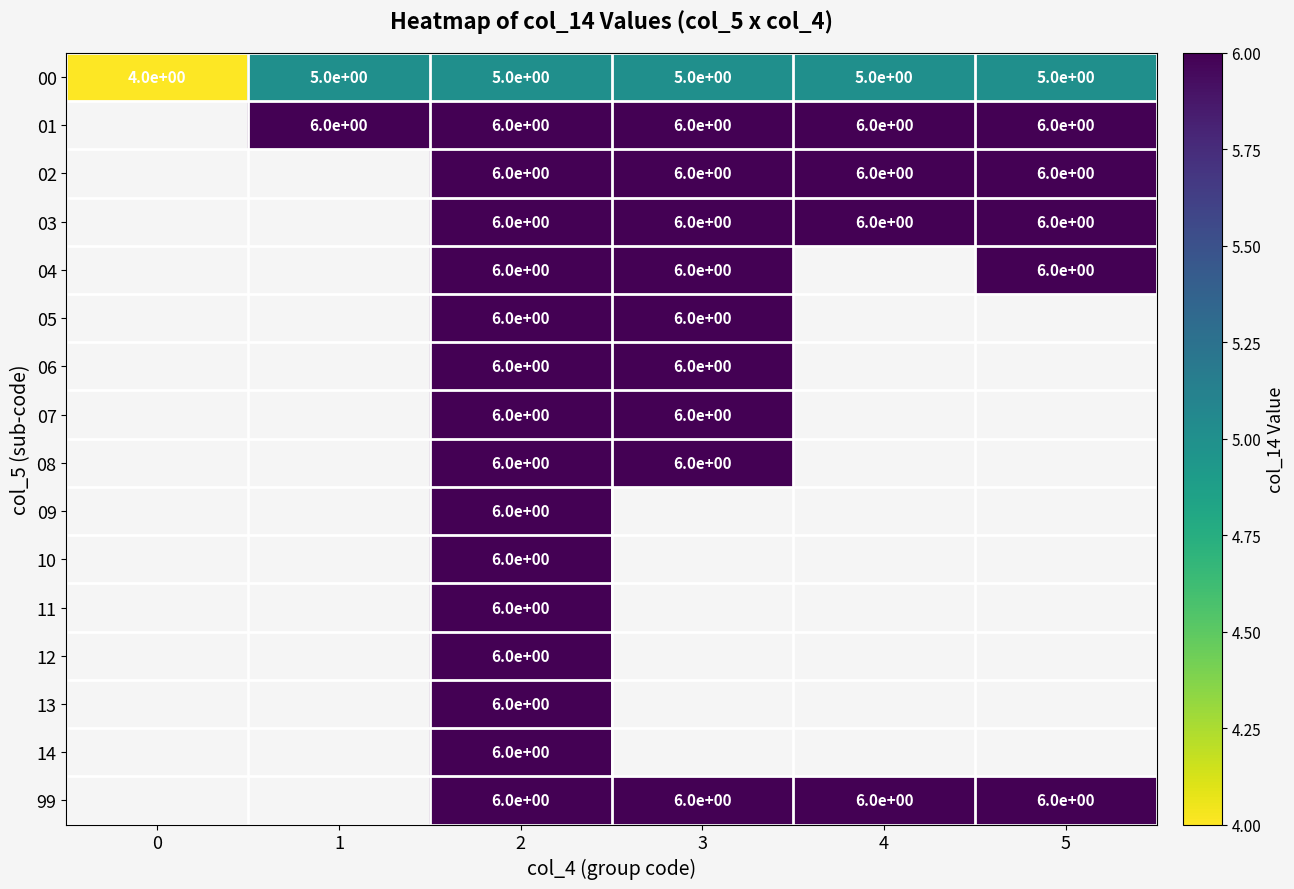

Which series has the largest range (max minus min)?

00